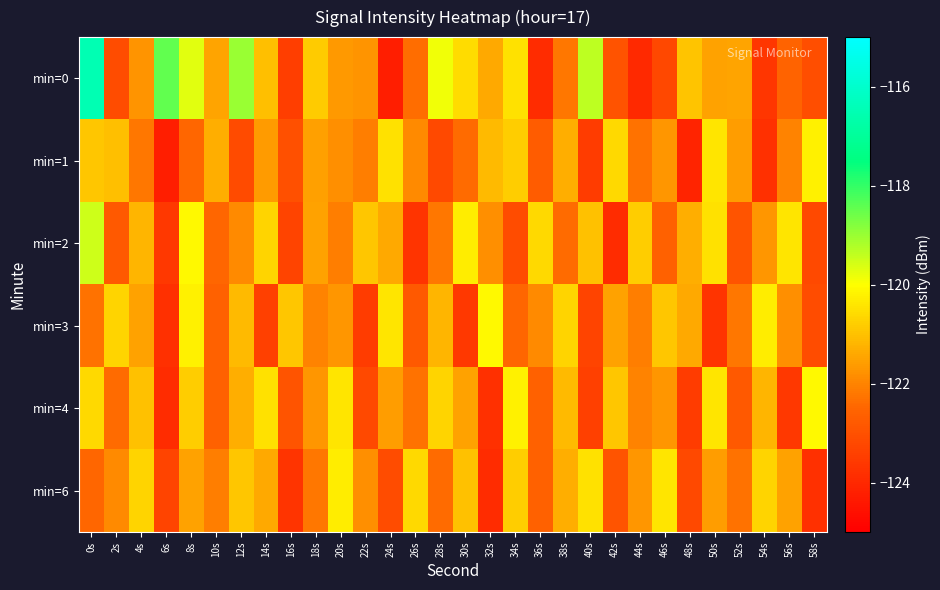

Between 36s and 16s, which is larger?

16s